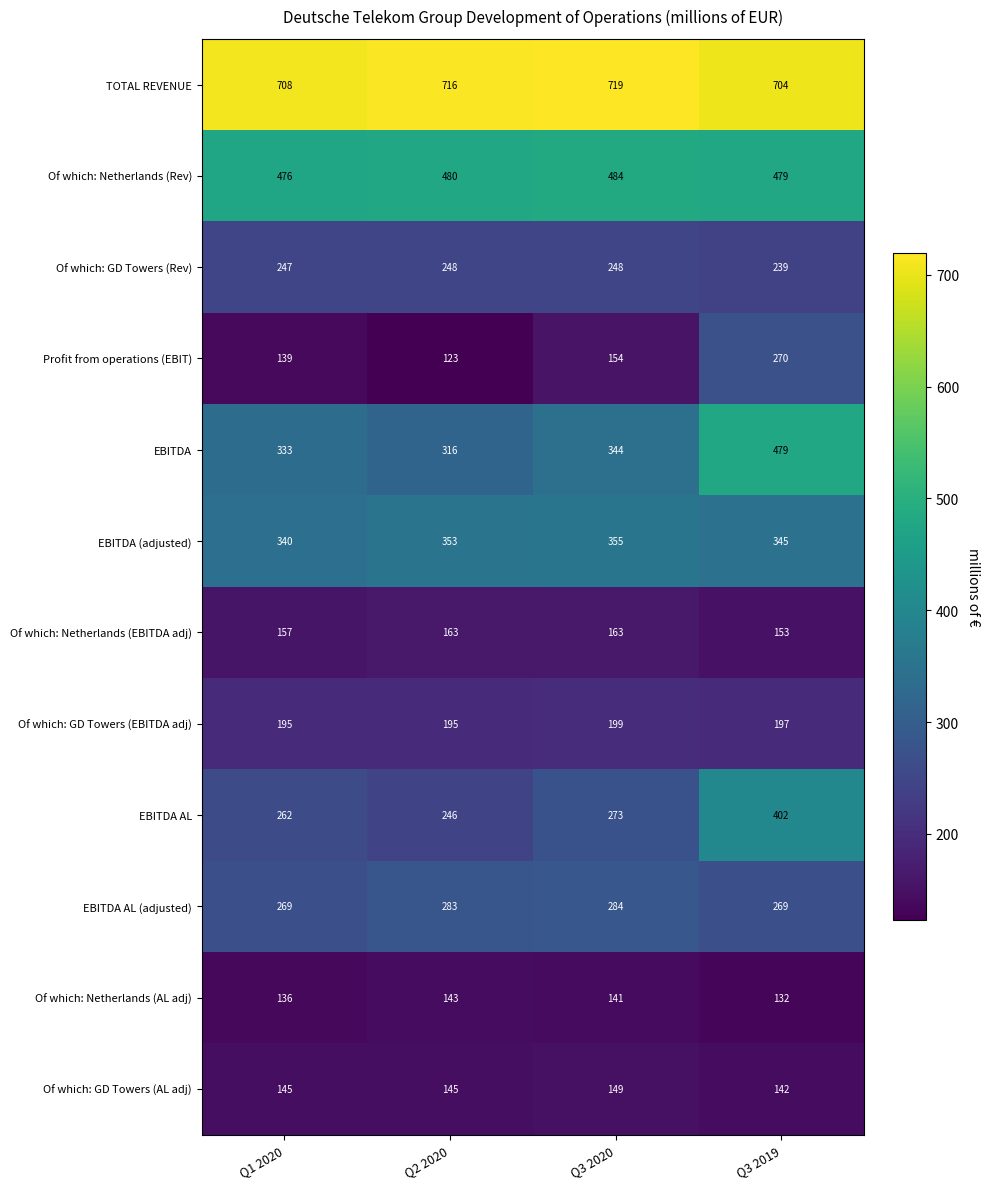

Which label corresponds to the largest value in the chart?

Q3 2020